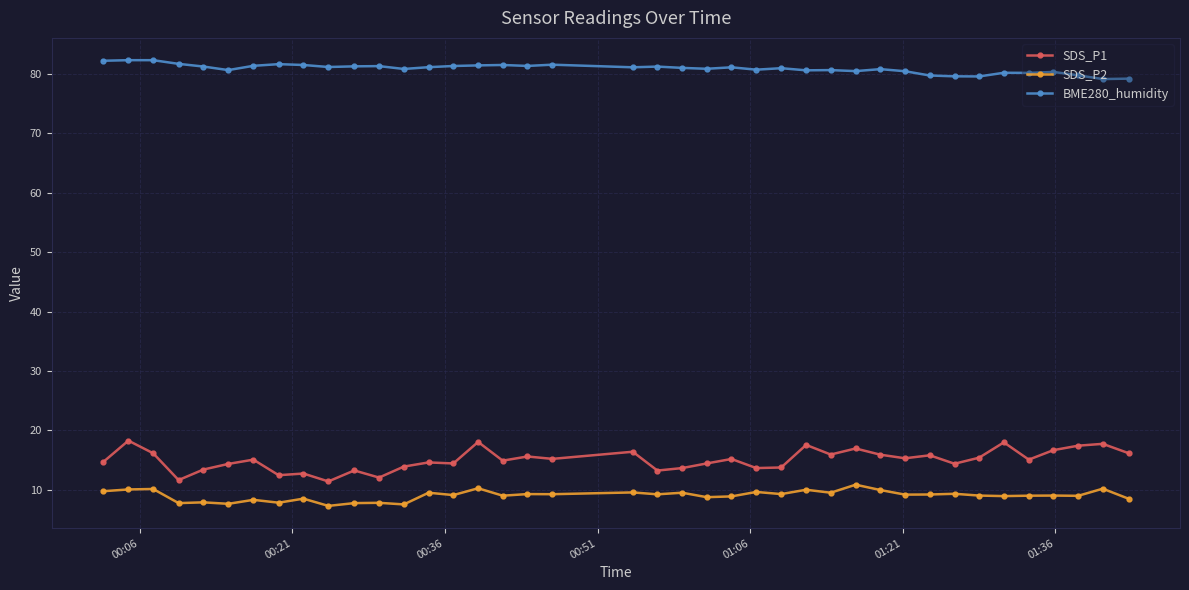

What is the value of the SDS_P1 point at the 2nd from the left?

18.3